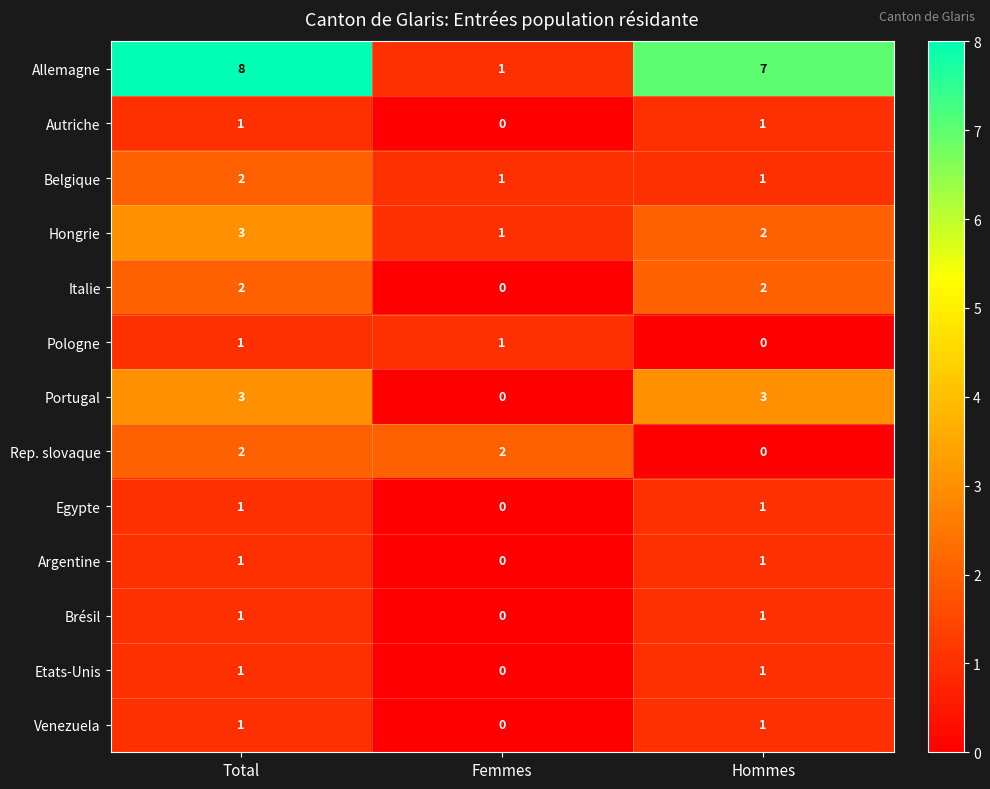

What is the greatest value displayed?

8